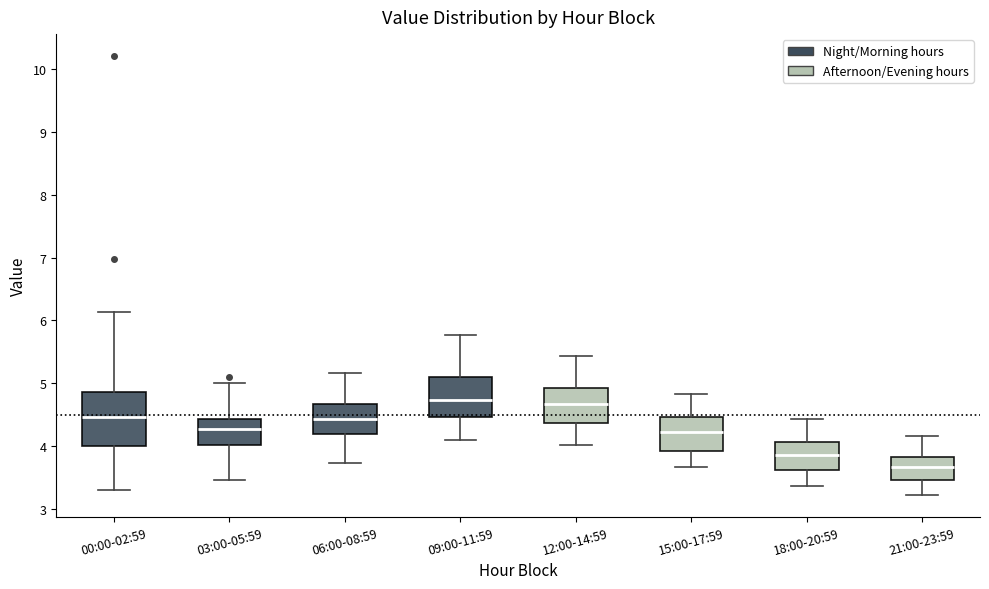

Reading left to right, transcribe this box plot: for each box, give where its median line is, the range the box spans, and where its two whiskers end, as read against the y-axis. The values are not printed on the chart, so give them approximately, as read against the axis.

00:00-02:59: median 4.5, box 4.0 to 4.9, whiskers 3.3 to 6.1
03:00-05:59: median 4.3, box 4.0 to 4.4, whiskers 3.5 to 5.0
06:00-08:59: median 4.4, box 4.2 to 4.7, whiskers 3.7 to 5.2
09:00-11:59: median 4.7, box 4.5 to 5.1, whiskers 4.1 to 5.8
12:00-14:59: median 4.7, box 4.4 to 4.9, whiskers 4.0 to 5.4
15:00-17:59: median 4.2, box 3.9 to 4.5, whiskers 3.7 to 4.8
18:00-20:59: median 3.9, box 3.6 to 4.1, whiskers 3.4 to 4.4
21:00-23:59: median 3.7, box 3.5 to 3.8, whiskers 3.2 to 4.2